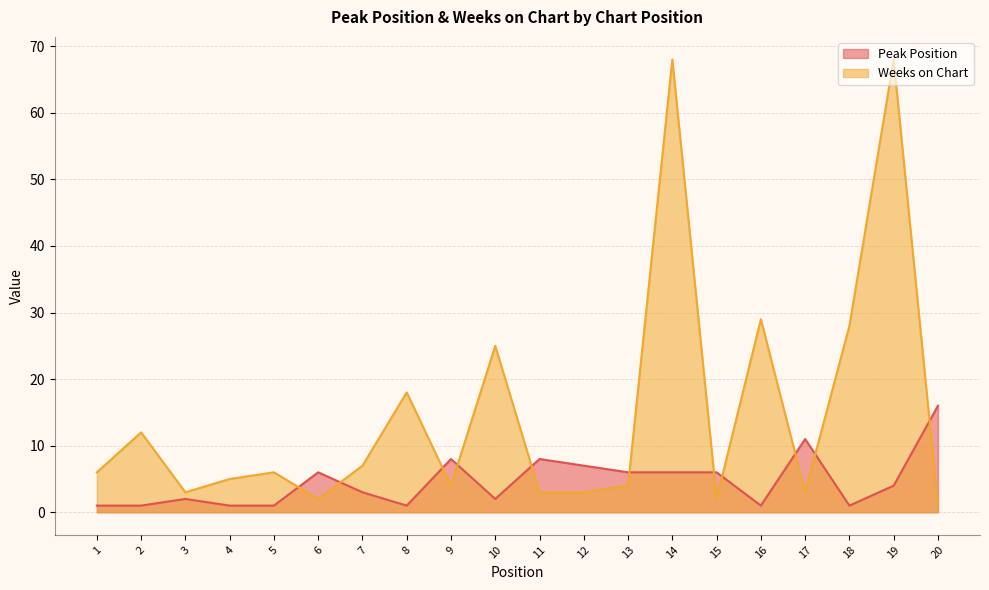

What is the average value of the Weeks on Chart series?

15